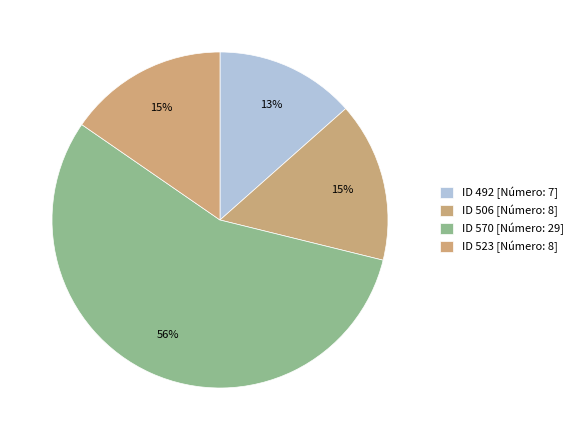

How many segments does this pie chart have?

4